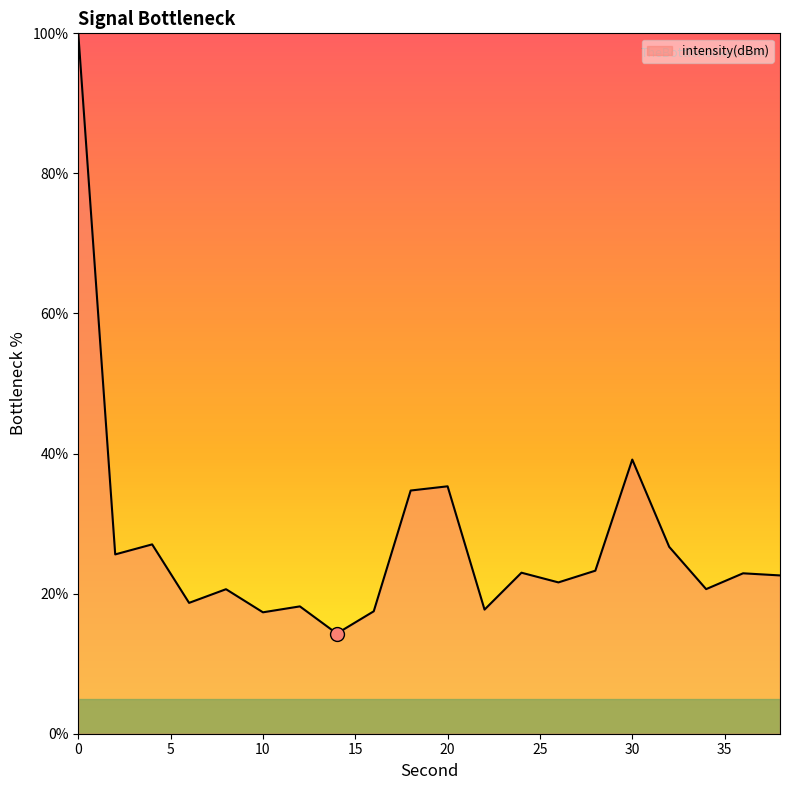

What is the maximum value shown in the chart?

100.0